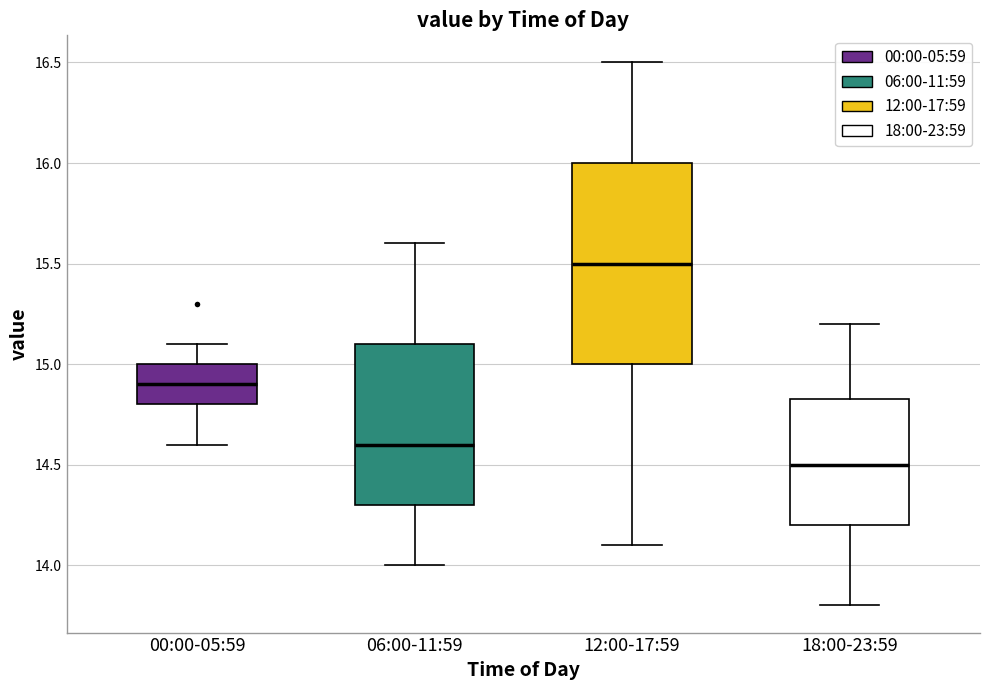

Where is the lower edge of the box for 06:00-11:59 on the y-axis? The values are not printed on the chart, so give them approximately, as read against the axis.

14.30